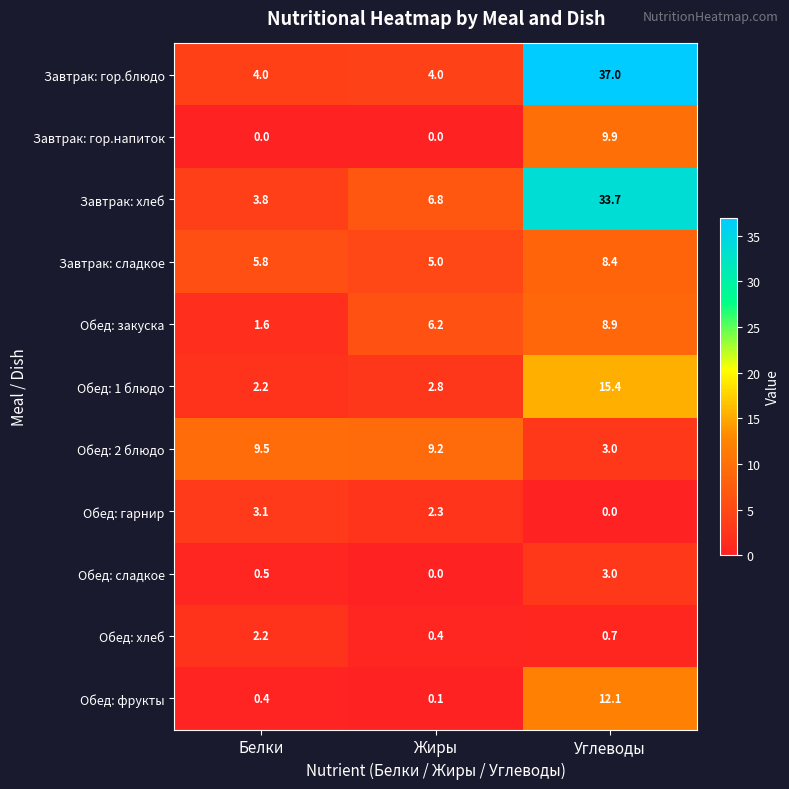

Read the Завтрак: хлеб value at Жиры.

6.8